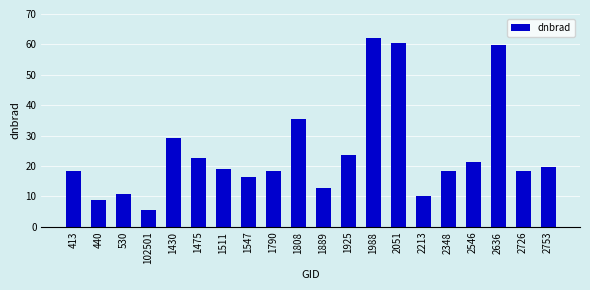

What is the maximum value shown in the chart?

62.2